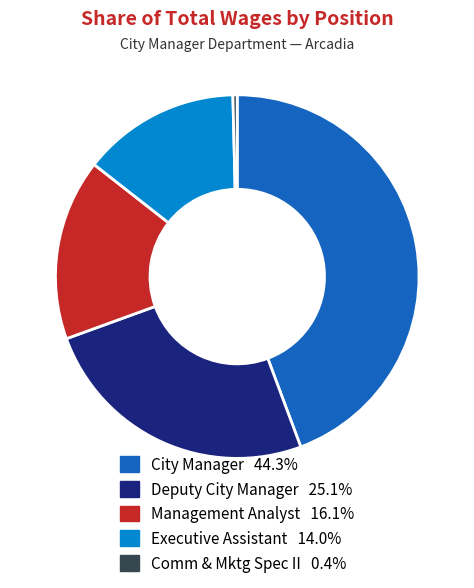

How many slices are in this pie chart?

5